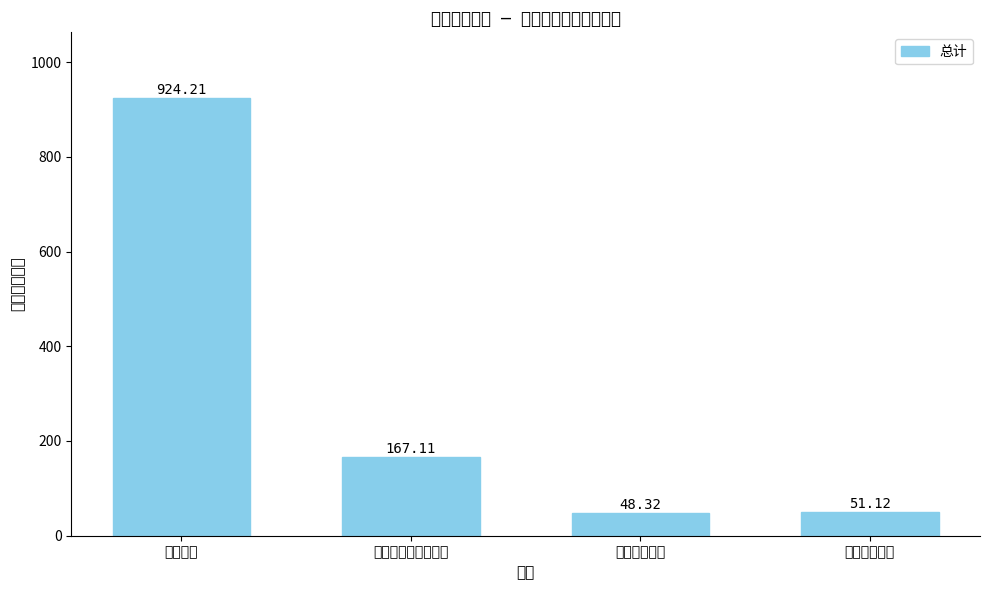

How many bars are there in total?

4